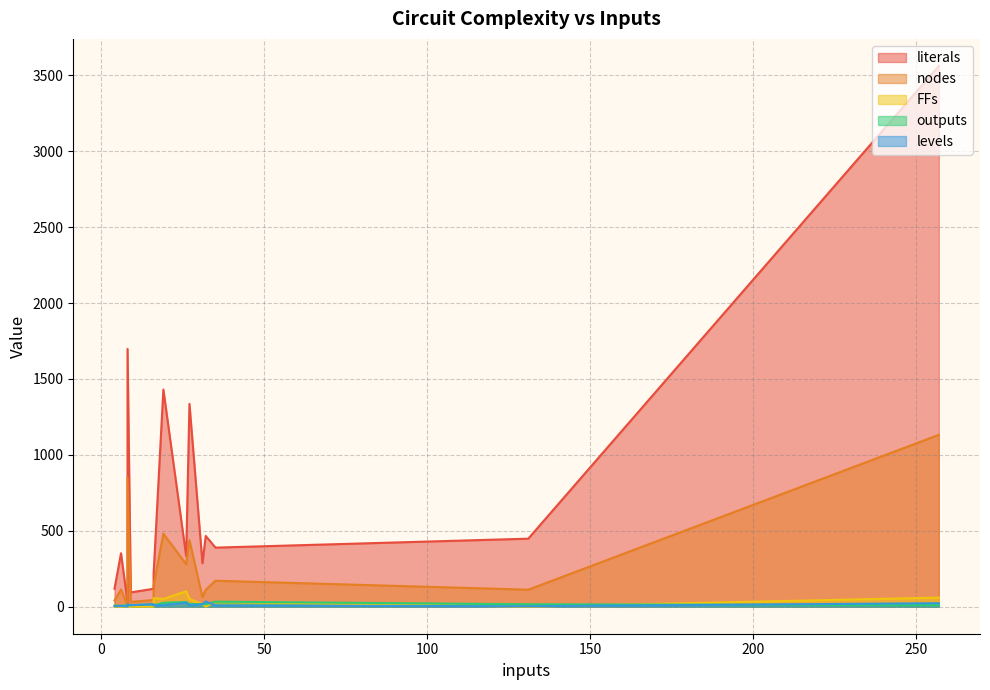

How many values in the levels series exceed 10?

6